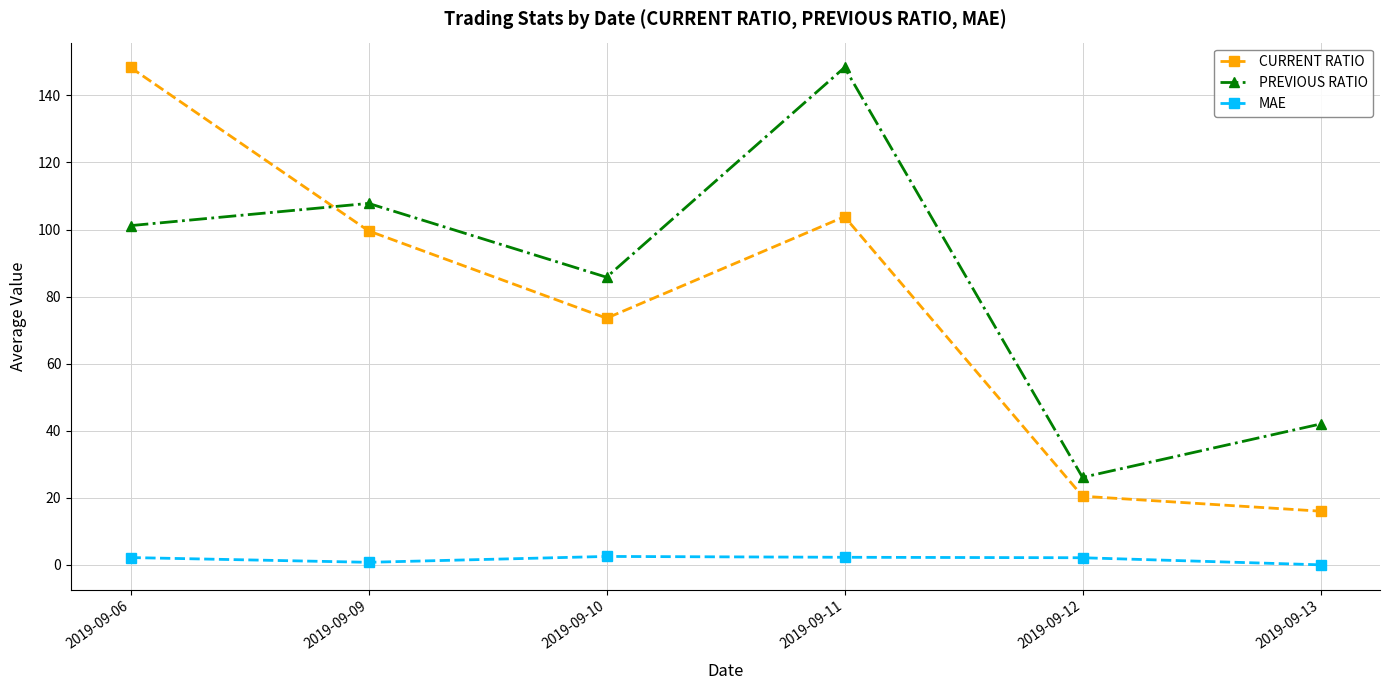

Read the CURRENT RATIO value at 2019-09-13.

16.0